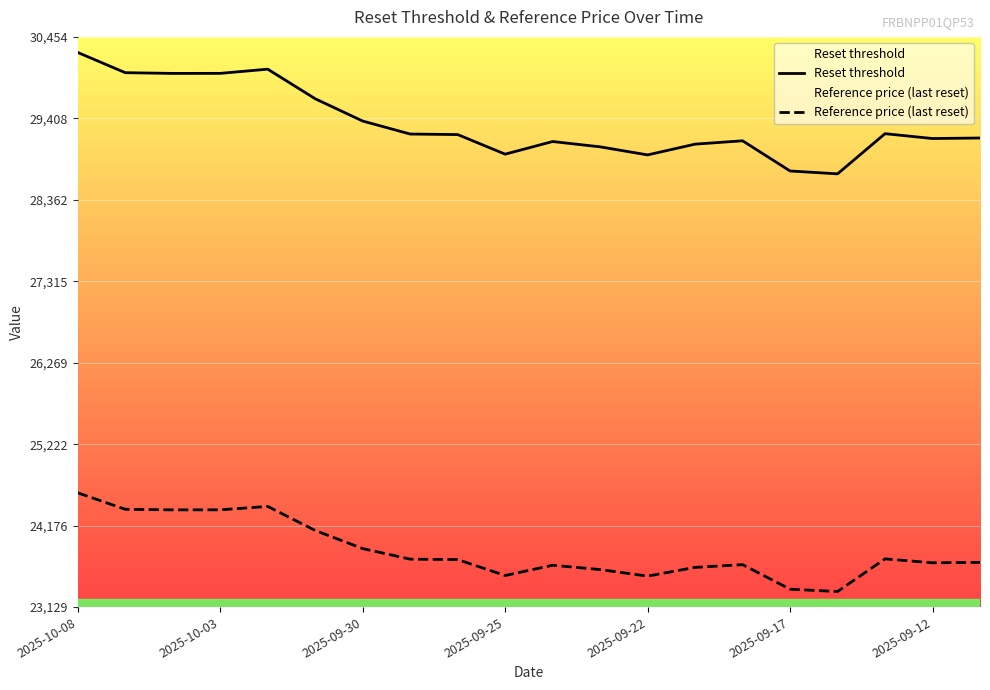

True or false: Reference price (last reset) has a value of 36174.1 at 2025-09-17.

False